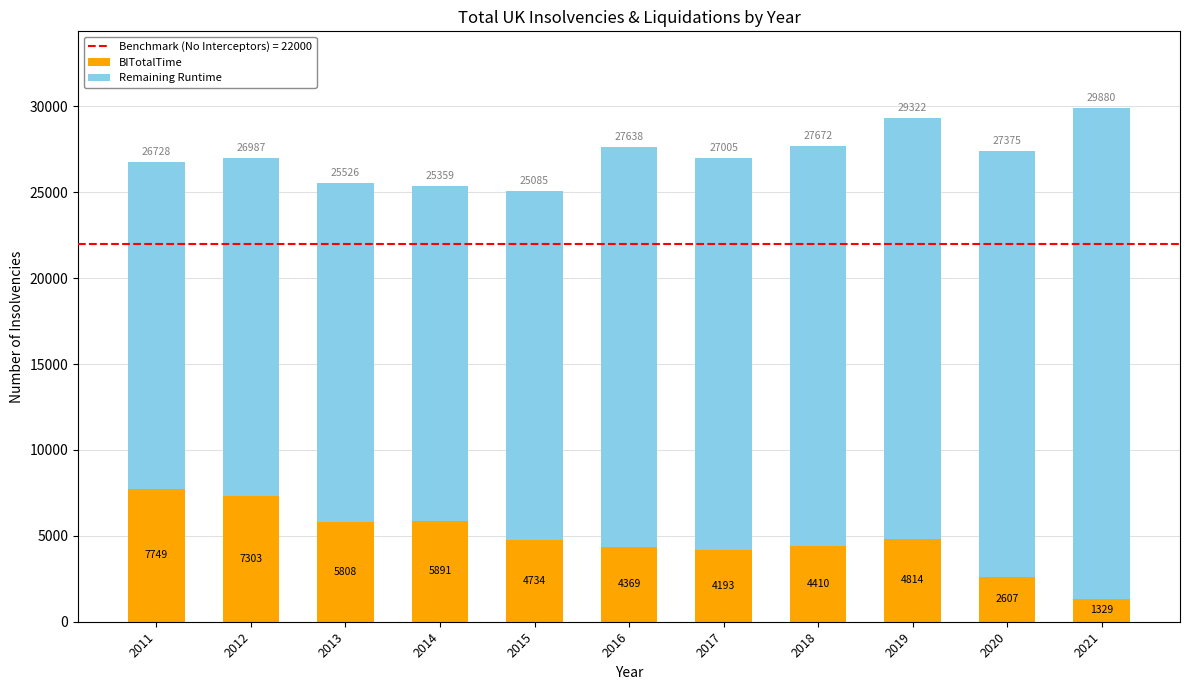

Reading left to right, transcribe the values for BITotalTime.

7749	7303	5808	5891	4734	4369	4193	4410	4814	2607	1329